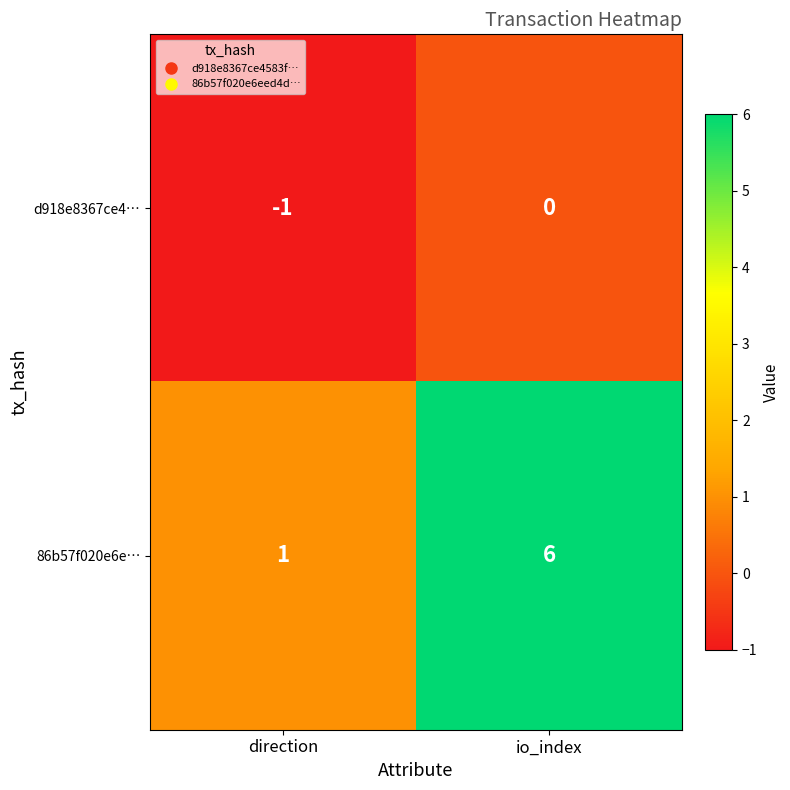

List the series in order of their overall mean, highest first.

86b57f020e6e…, d918e8367ce4…